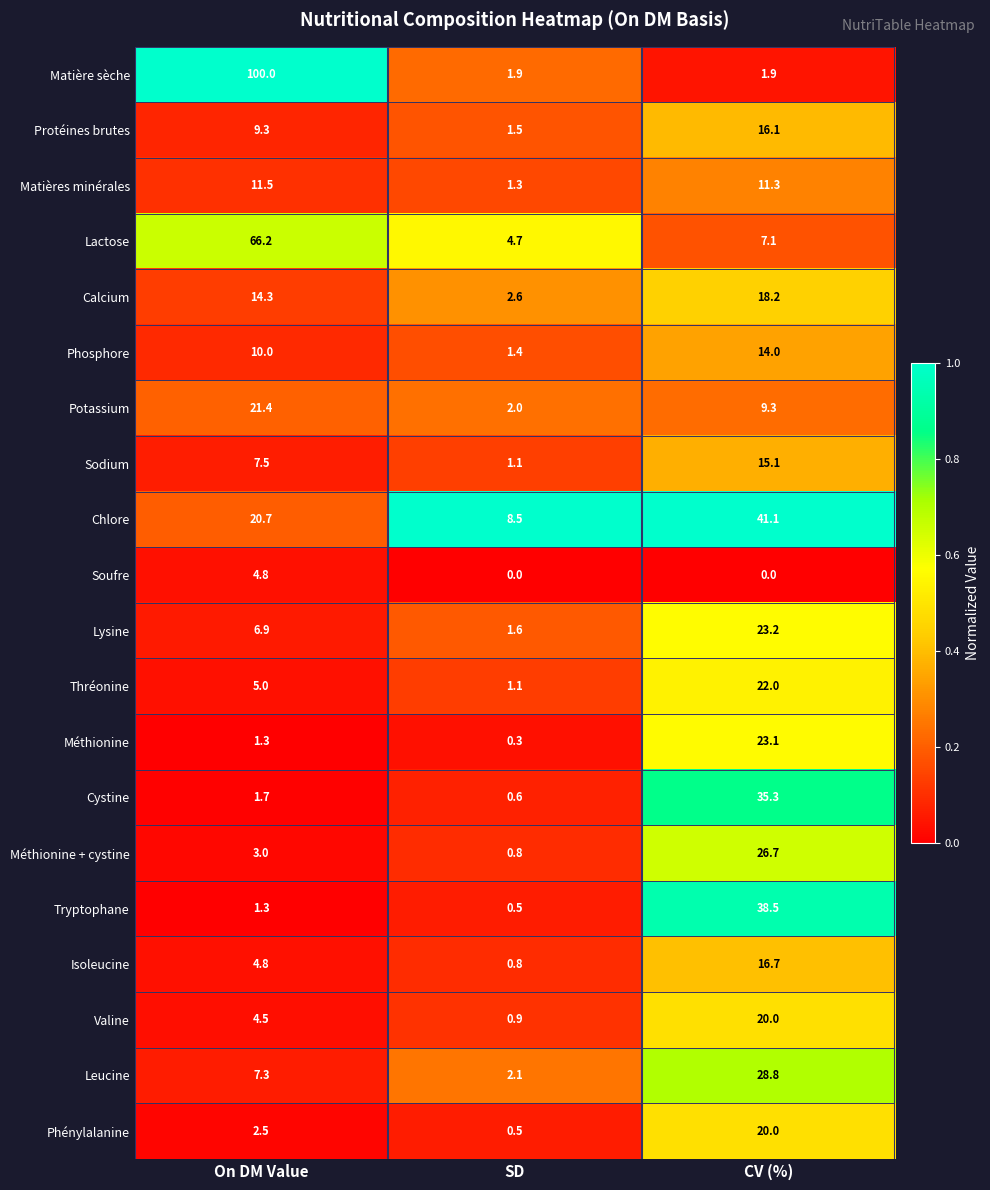

Rank the categories by Leucine value from highest to lowest.

CV (%), On DM Value, SD